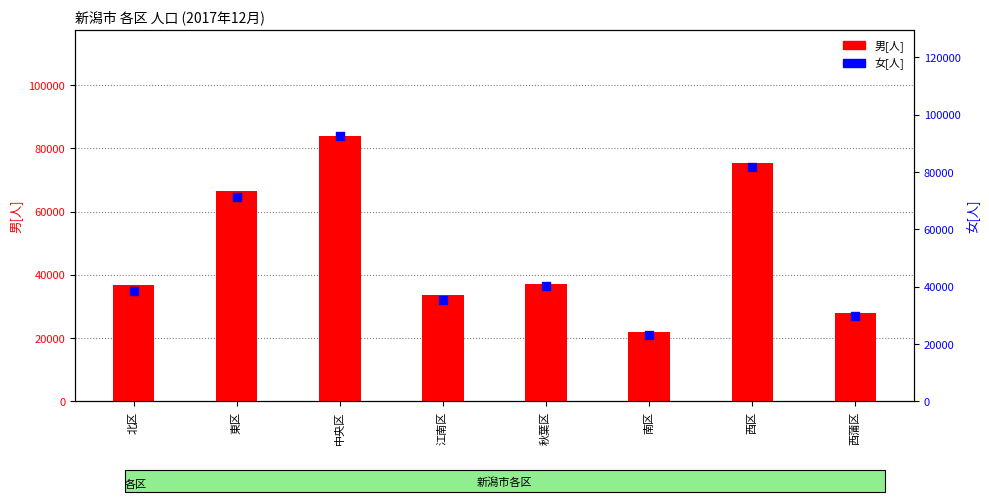

Which series has the largest total across all categories?

女[人]